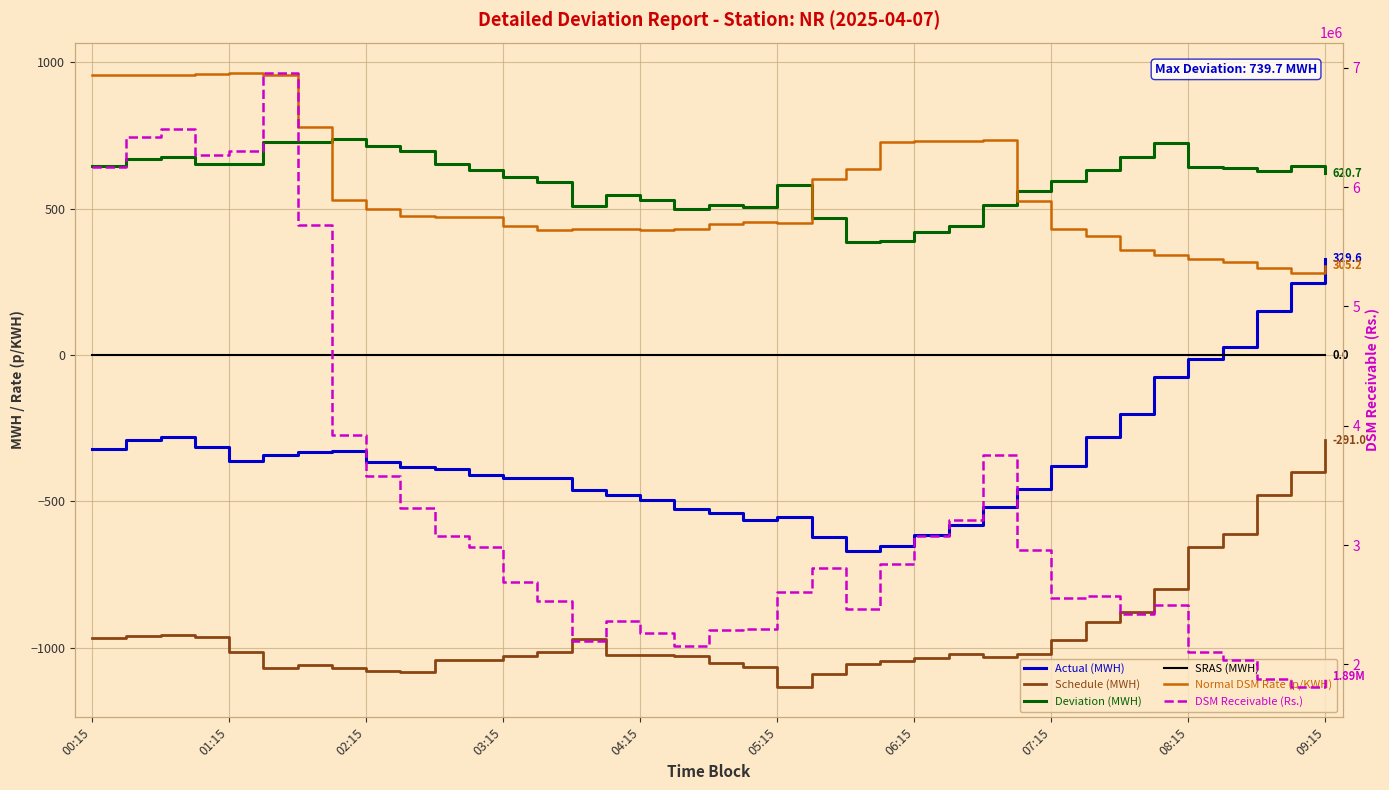

True or false: Normal DSM Rate (p/KWH) has more than 1 points higher than both neighbors.

True